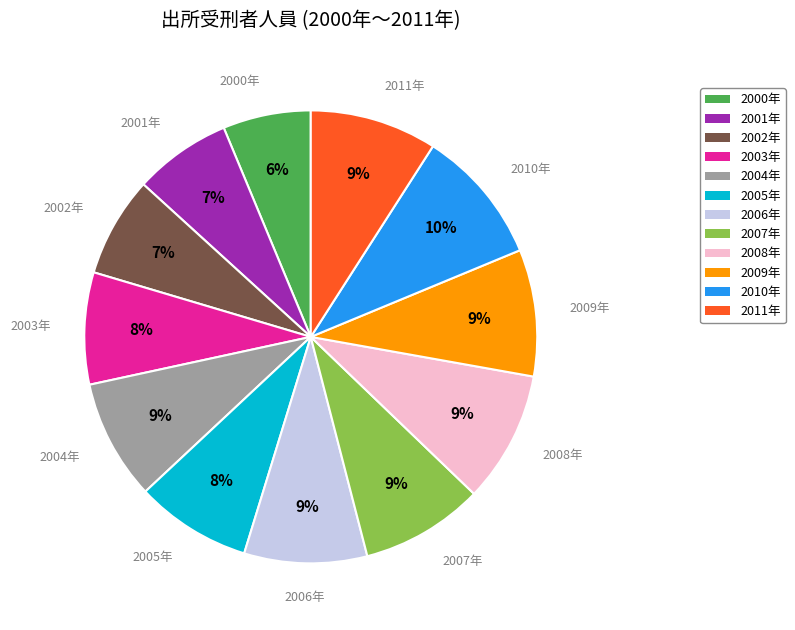

Between 2002年 and 2006年, which is larger?

2006年